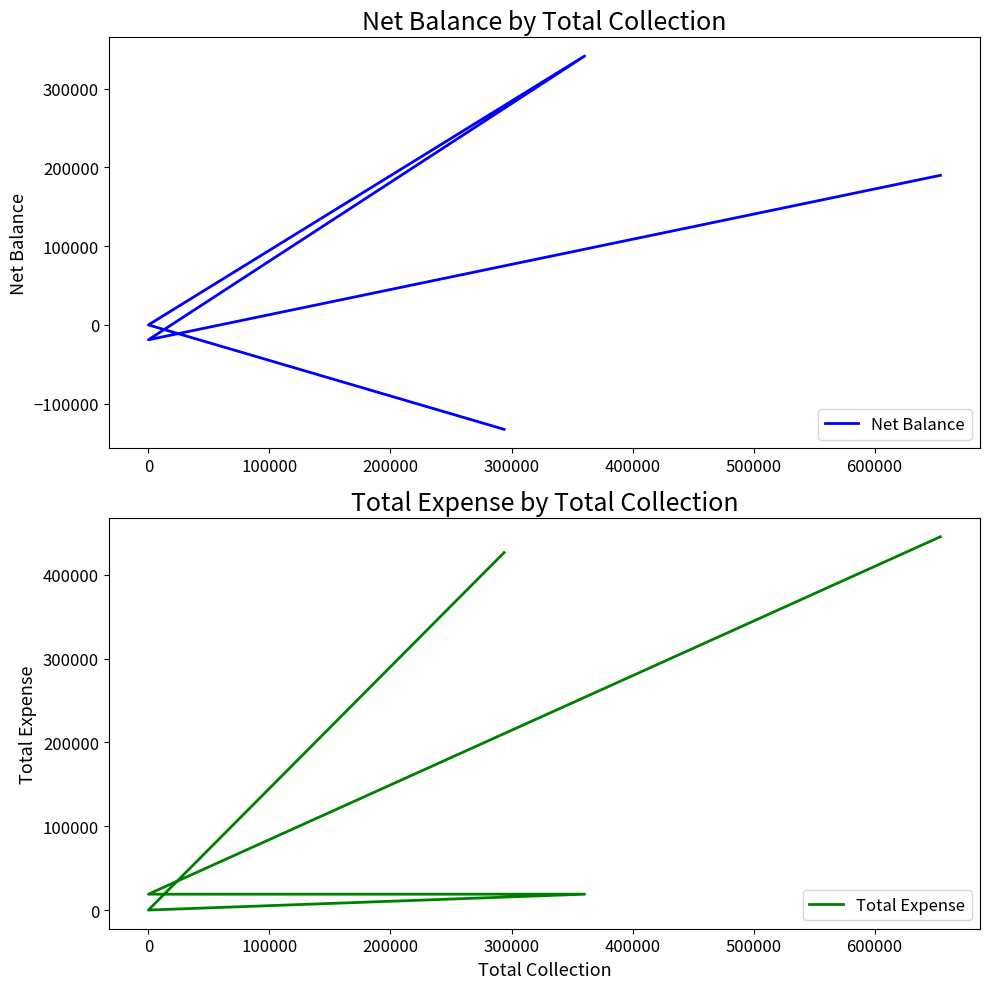

What is the smallest value displayed?

-132625